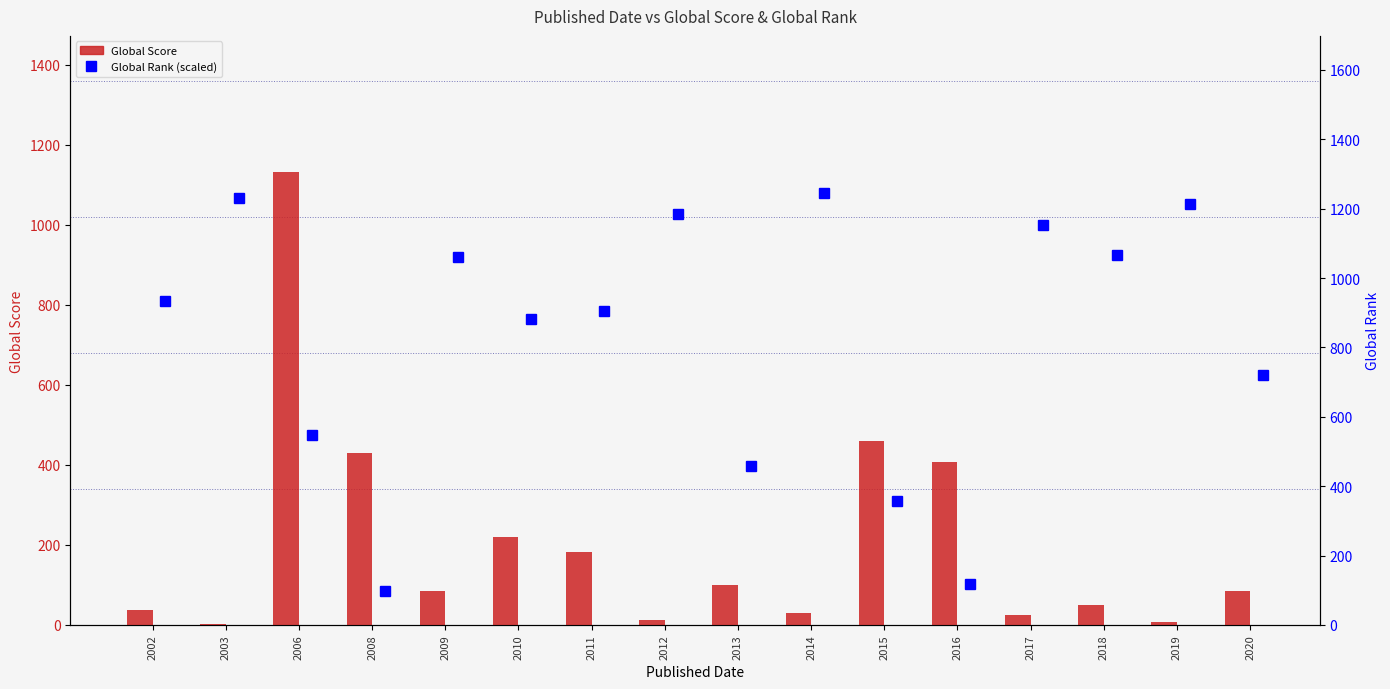

The Global Score series shows 99 at 2013. True or false?

True